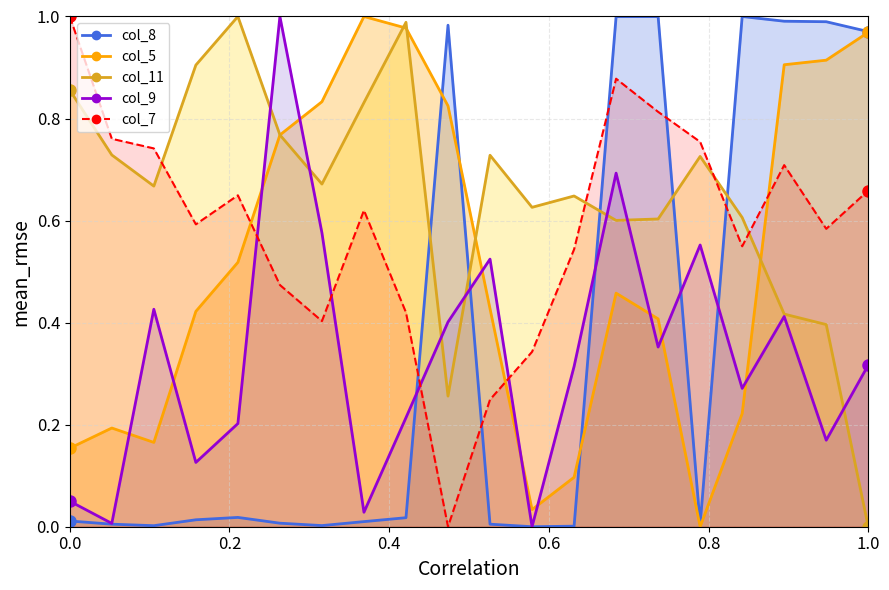

What is the greatest value displayed?

1.0